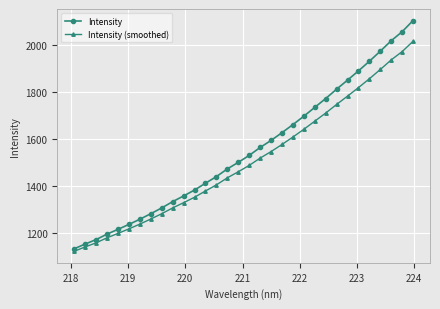

What is the highest value of the Intensity series?

2102.3